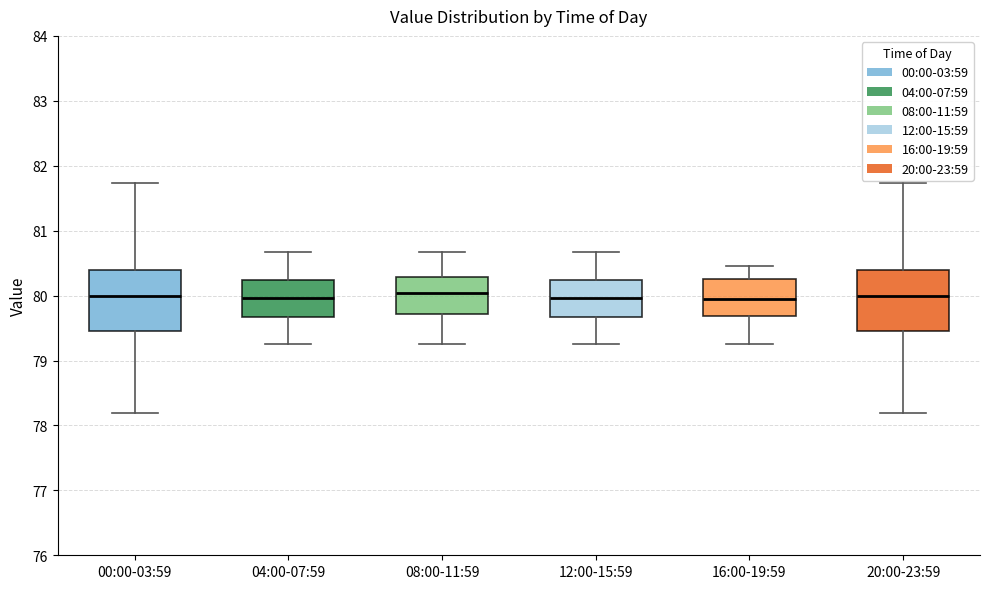

Reading left to right, transcribe this box plot: for each box, give where its median line is, the range the box spans, and where its two whiskers end, as read against the y-axis. The values are not printed on the chart, so give them approximately, as read against the axis.

00:00-03:59: median 80.0, box 79.4 to 80.4, whiskers 78.2 to 81.7
04:00-07:59: median 80.0, box 79.7 to 80.2, whiskers 79.3 to 80.7
08:00-11:59: median 80.0, box 79.7 to 80.3, whiskers 79.3 to 80.7
12:00-15:59: median 80.0, box 79.7 to 80.2, whiskers 79.3 to 80.7
16:00-19:59: median 80.0, box 79.7 to 80.3, whiskers 79.3 to 80.5
20:00-23:59: median 80.0, box 79.4 to 80.4, whiskers 78.2 to 81.7